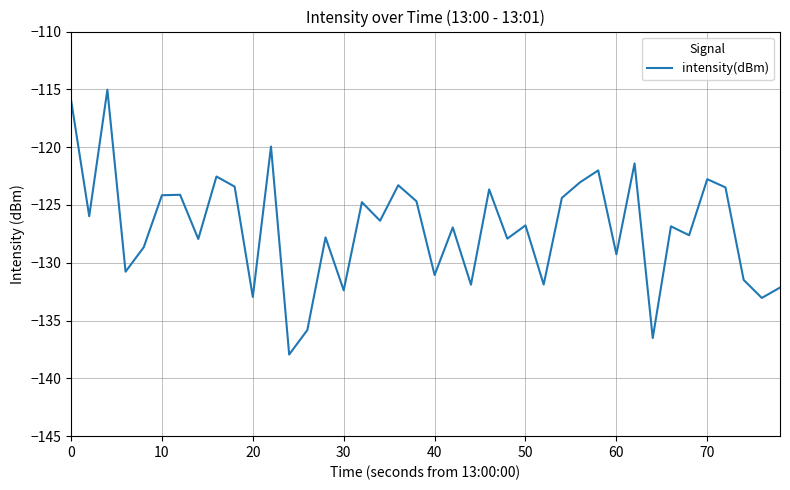

What is the minimum value shown in the chart?

-137.9